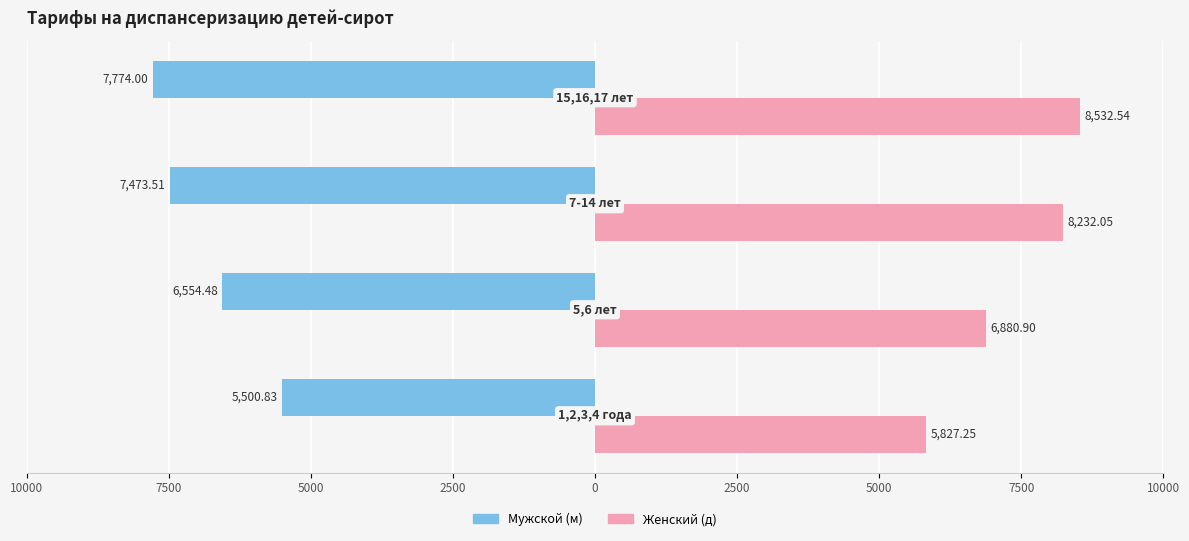

What is the value of the д bar at the 1st from the left?

5827.2